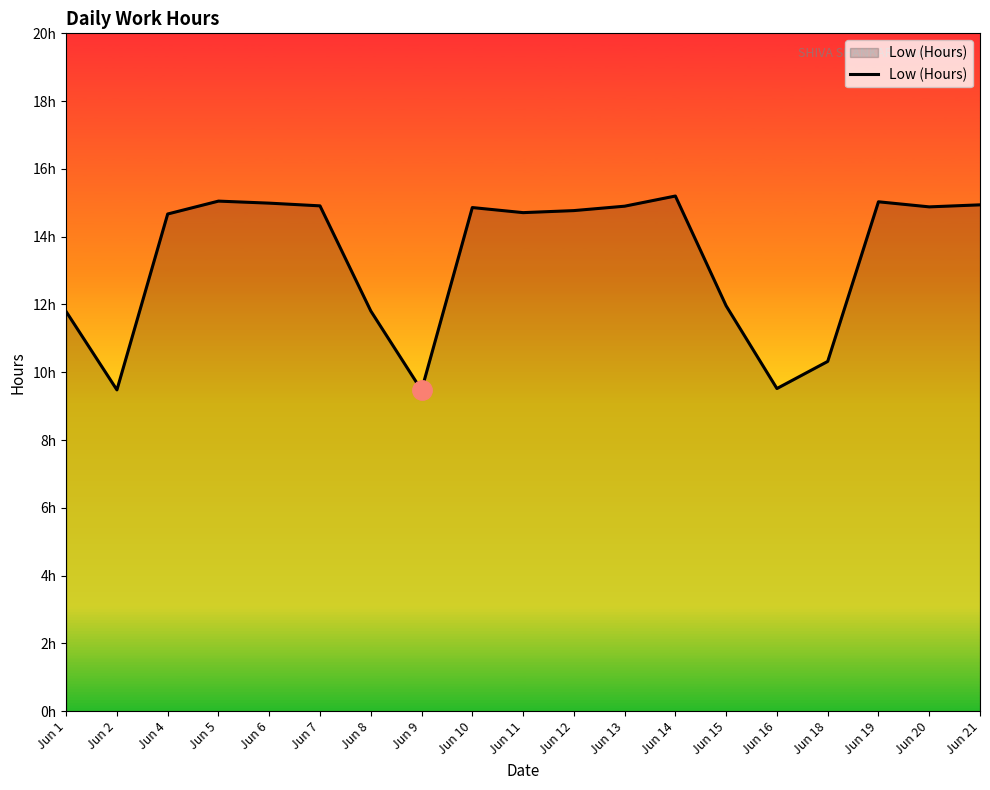

List the labels in order of value, smallest first.

Jun 9, Jun 2, Jun 16, Jun 18, Jun 1, Jun 8, Jun 15, Jun 4, Jun 11, Jun 12, Jun 10, Jun 20, Jun 13, Jun 7, Jun 21, Jun 6, Jun 19, Jun 5, Jun 14